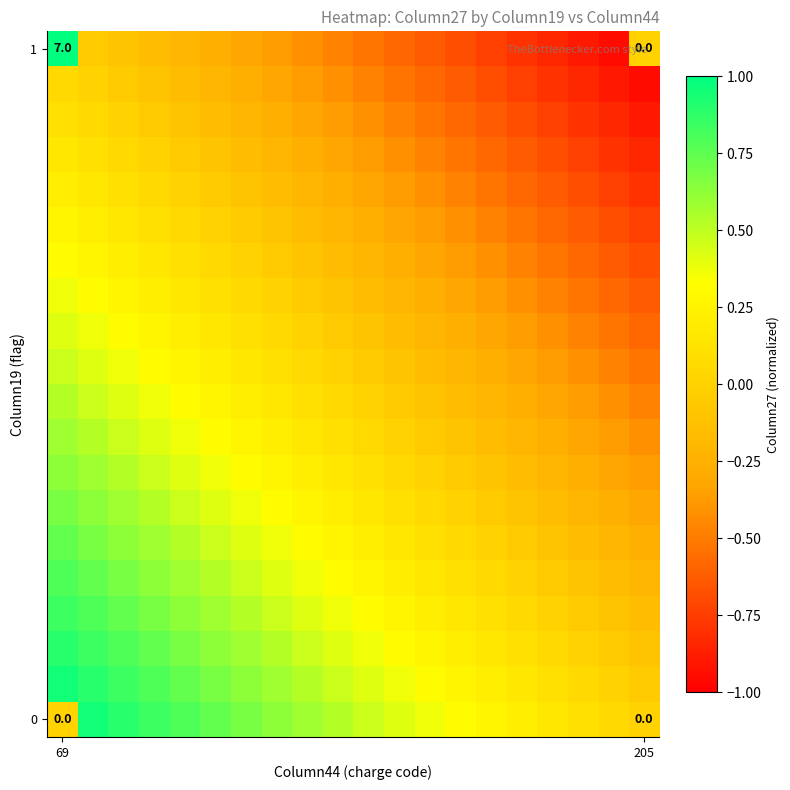

At which category is the sum across all series the highest?

69